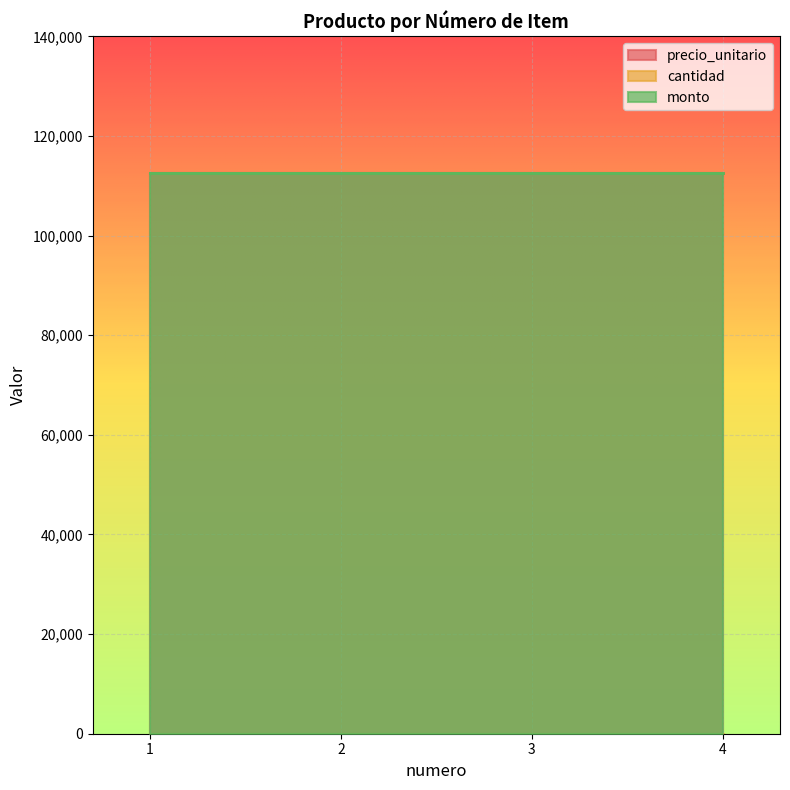

What is the maximum value for cantidad?

1